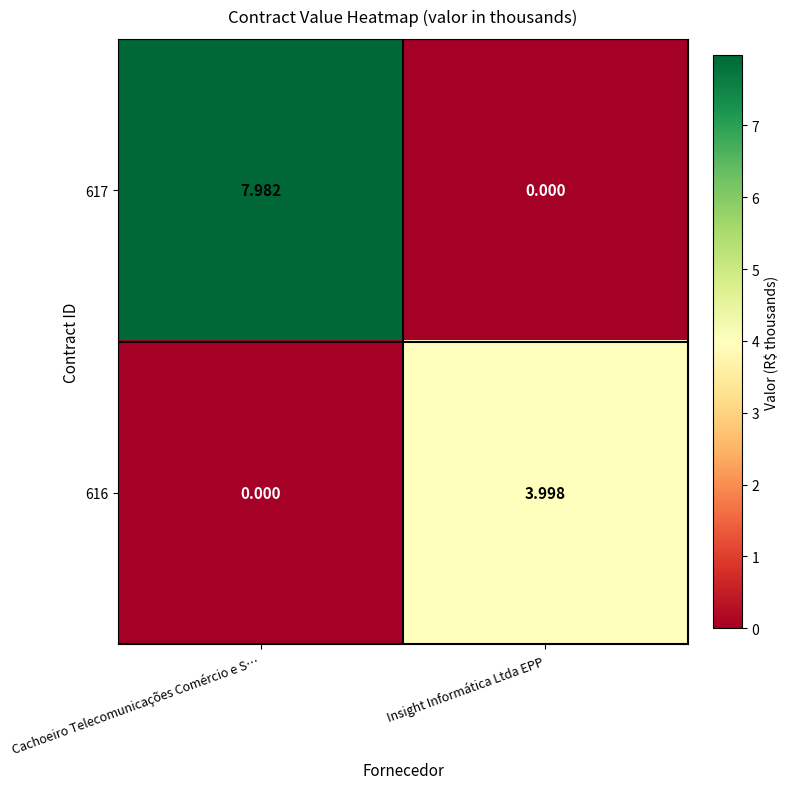

List the labels in order of 616 value, largest first.

Insight Informática Ltda EPP, Cachoeiro Telecomunicações Comércio e S…